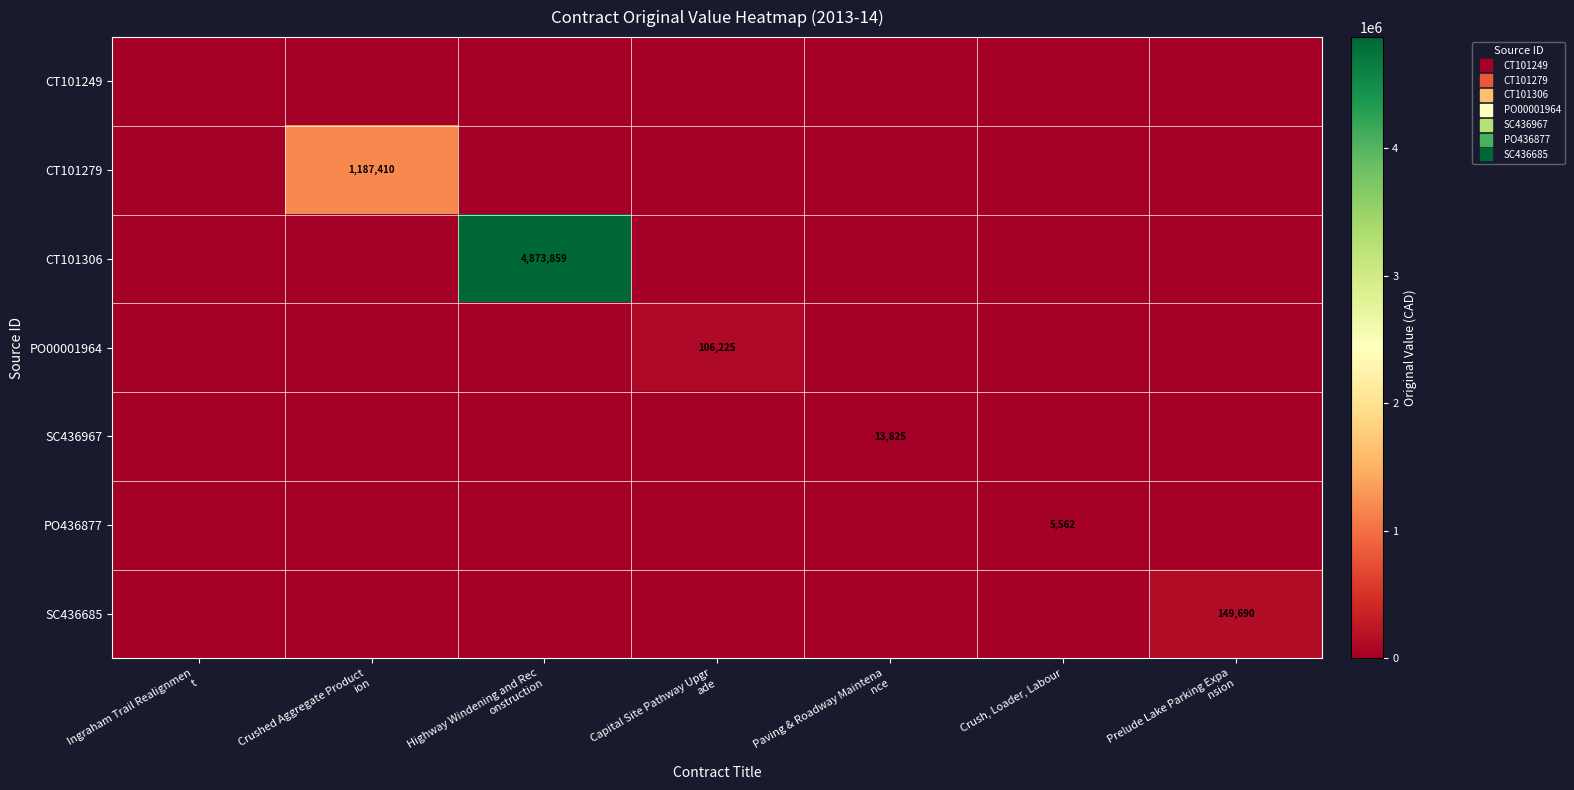

How many distinct data groups are displayed?

7